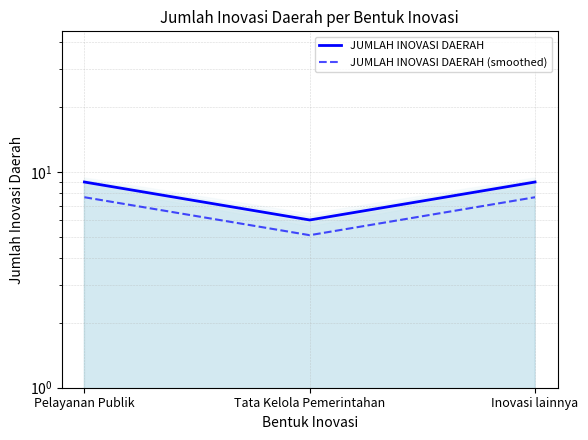

What is the average value of the JUMLAH INOVASI DAERAH (smoothed) series?

6.8